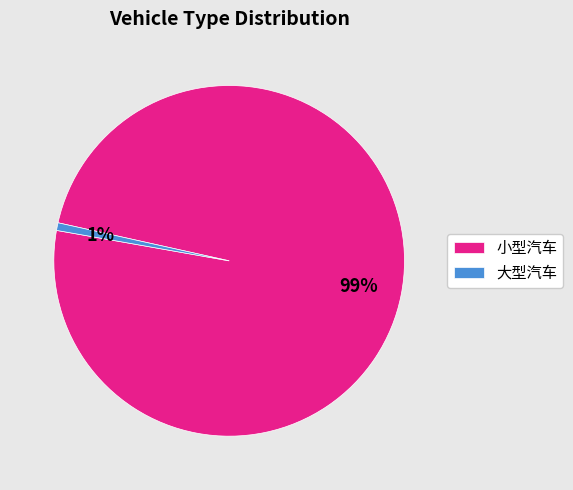

Which slice represents more than half of the pie?

小型汽车